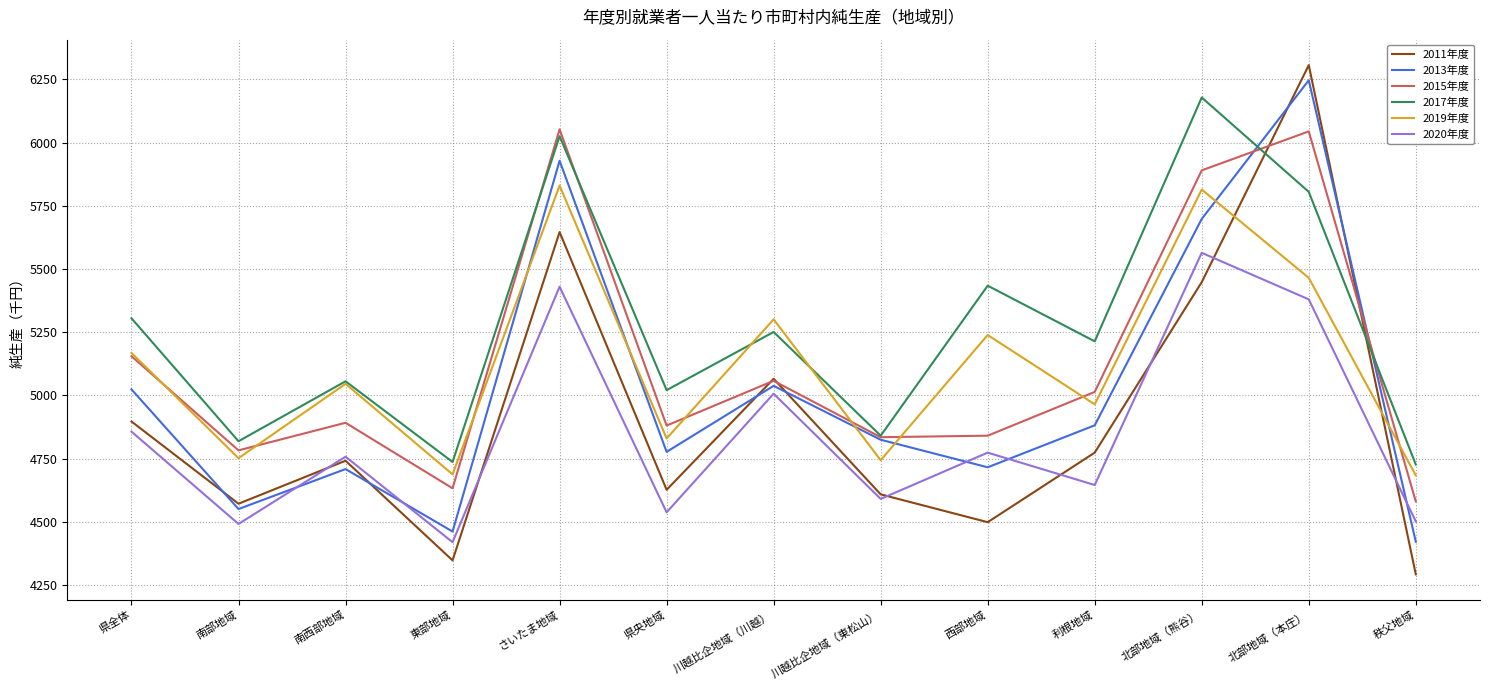

At how many categories does at least one series exceed 5406?

4